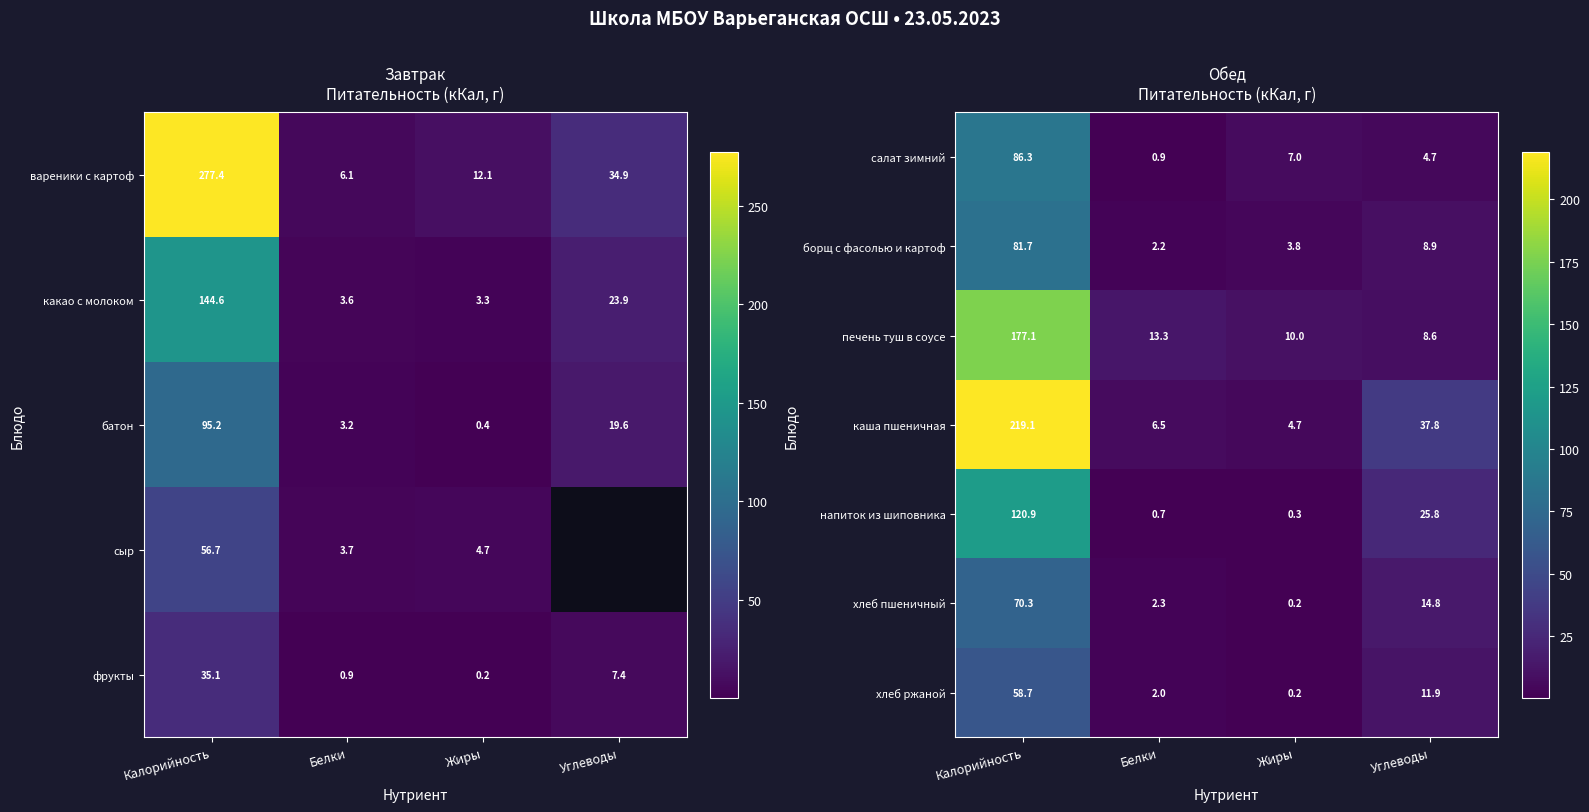

The хлеб пшеничный series shows 70.3 at Калорийность. True or false?

True